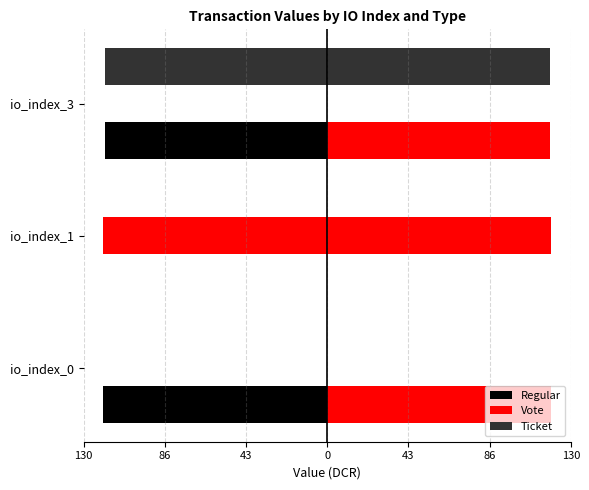

How many categories are shown in the chart?

3